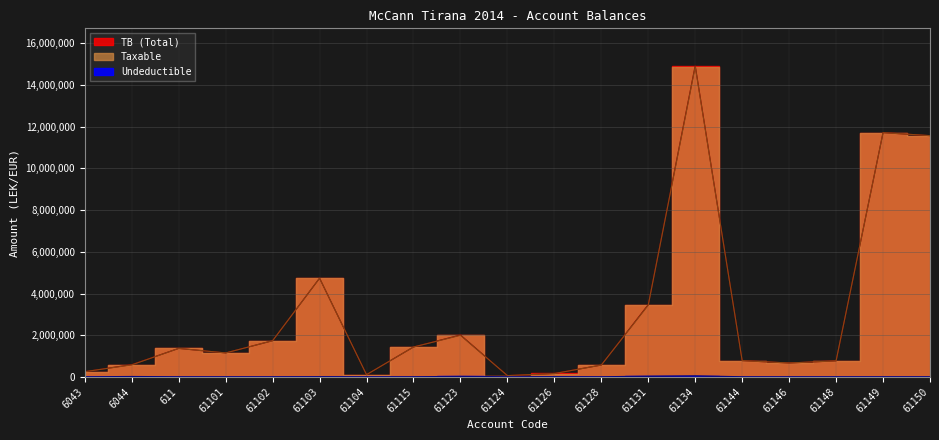

Is it true that Undeductible equals 0.0 at 61101?

True